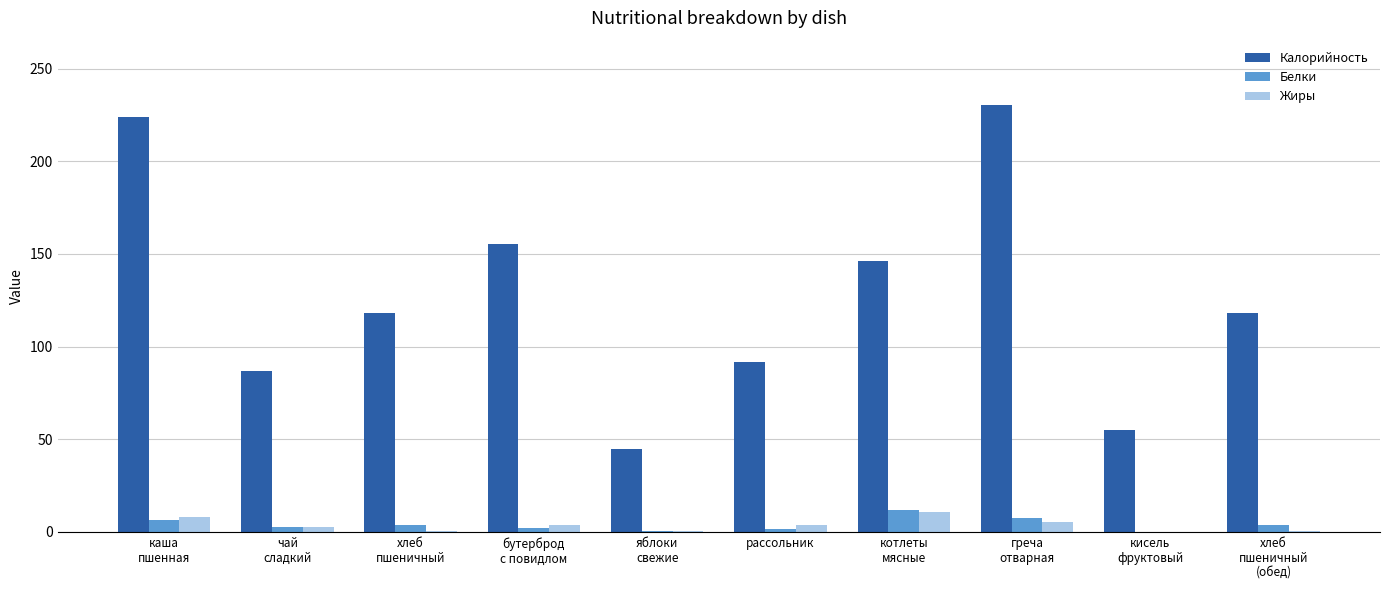

What is the difference between the Жиры values at бутерброд
с повидлом and яблоки
свежие?

3.4